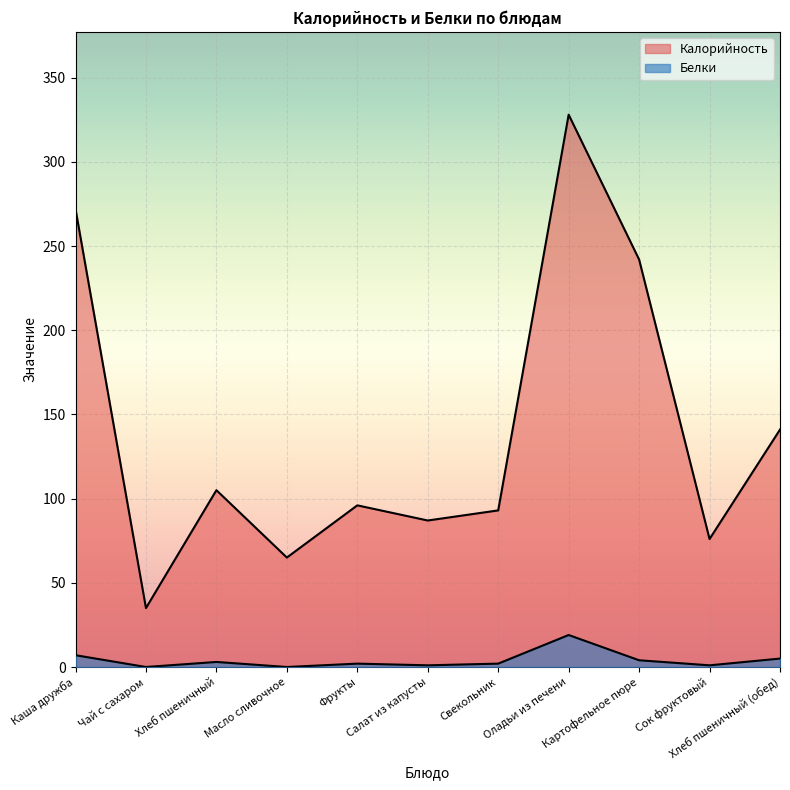

True or false: Белки has a value of 5 at Хлеб пшеничный.

False